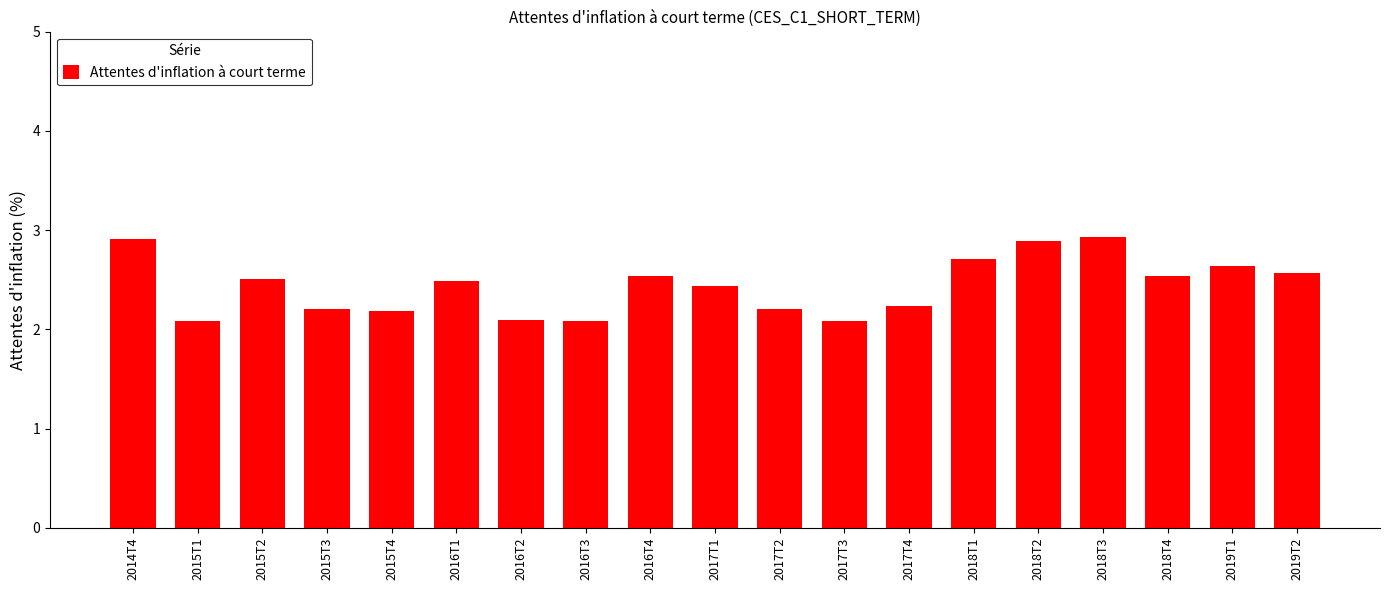

Reading left to right, extract all data points from this chart.

2014T4=2.9	2015T1=2.1	2015T2=2.5	2015T3=2.2	2015T4=2.2	2016T1=2.5	2016T2=2.1	2016T3=2.1	2016T4=2.5	2017T1=2.4	2017T2=2.2	2017T3=2.1	2017T4=2.2	2018T1=2.7	2018T2=2.9	2018T3=2.9	2018T4=2.5	2019T1=2.6	2019T2=2.6